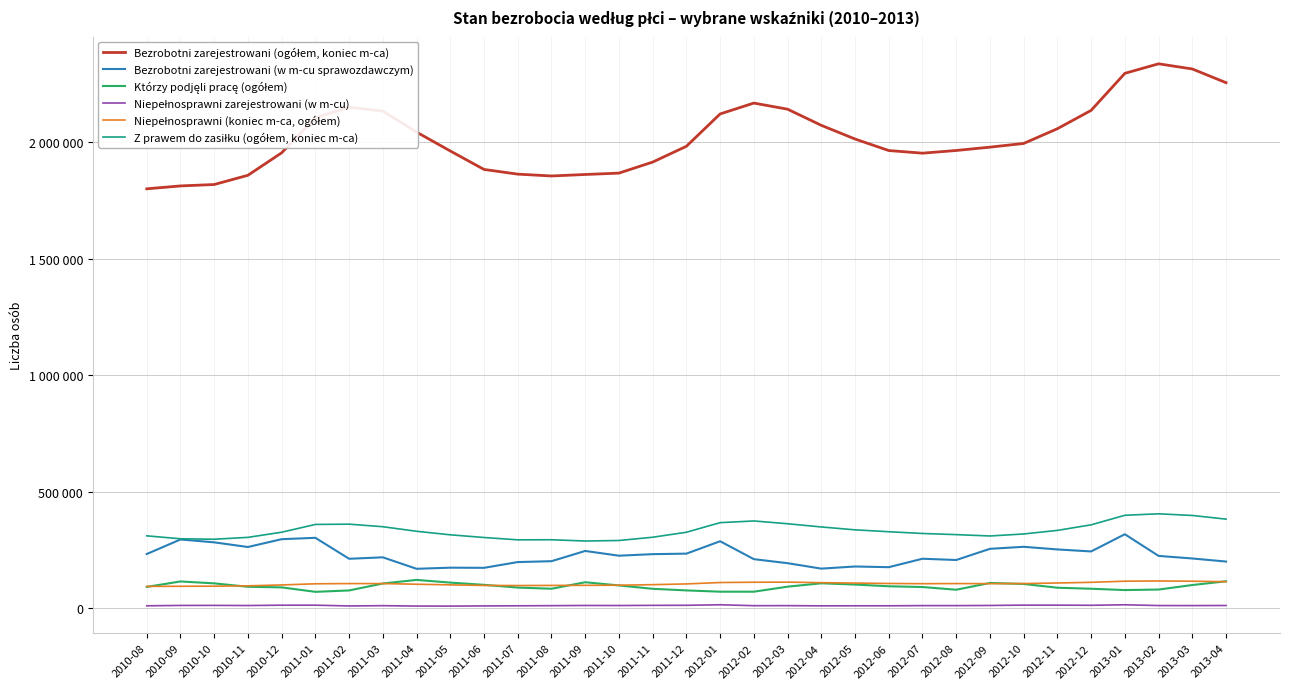

What is the approximate value of Niepełnosprawni zarejestrowani (w m-cu) at 2011-04, to the nearest 50?

9700